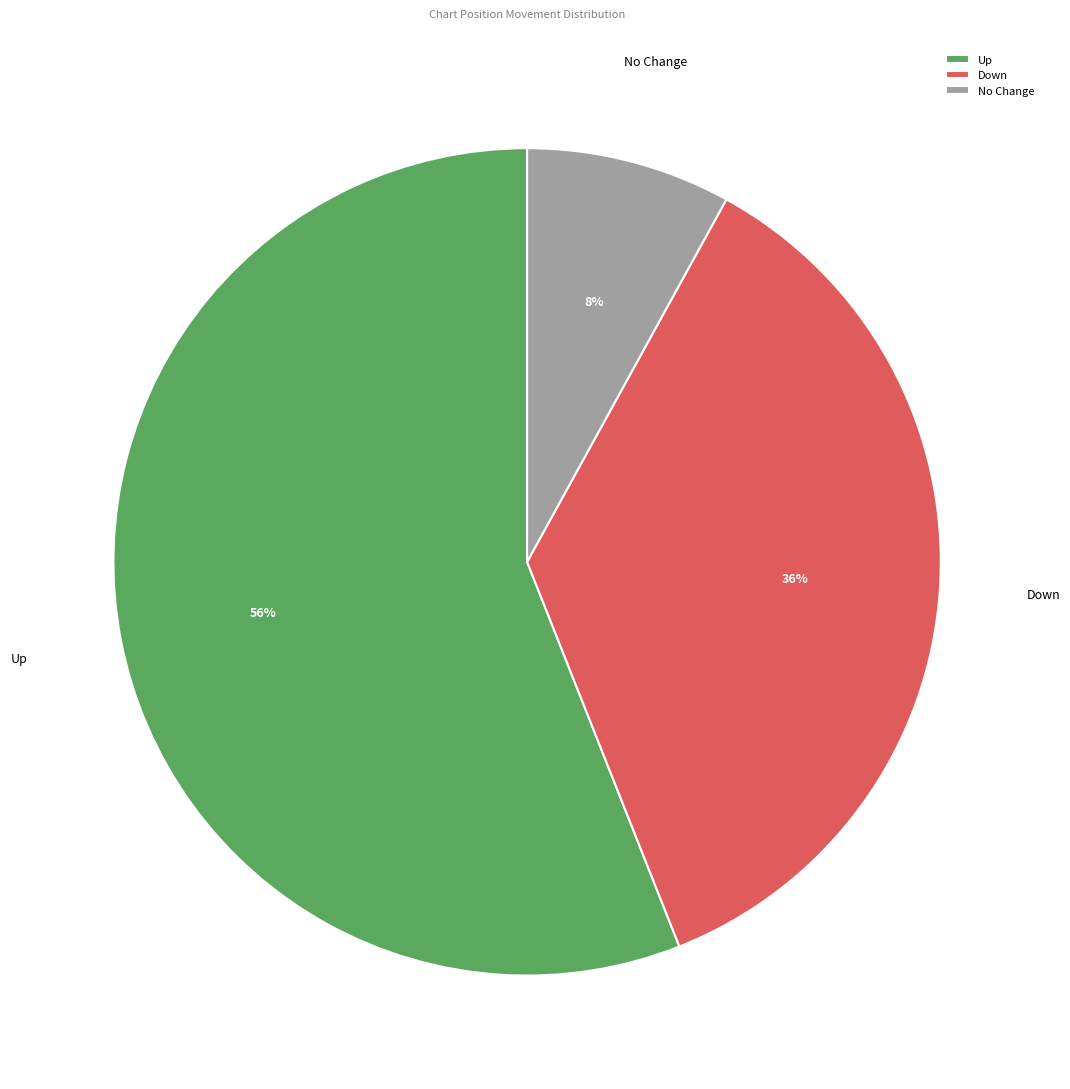

Which slice represents more than half of the pie?

Up